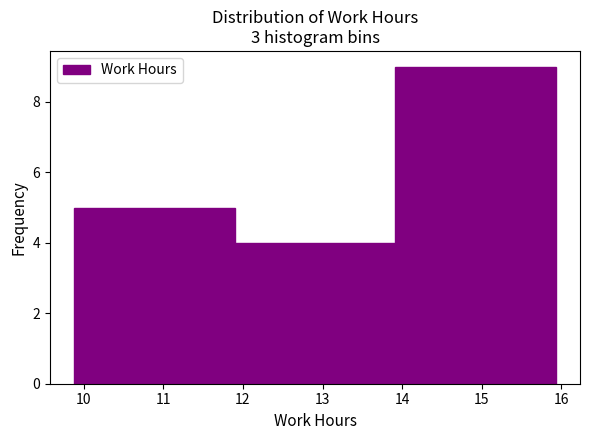

Reading left to right, transcribe this chart: for each bar, give the range it covers on the x-axis and its height. Neither the bar edges nor the heights are printed on the chart, so give them approximately, as read against the axes.

9.9 to 11.9: 5
11.9 to 13.9: 4
13.9 to 15.9: 9